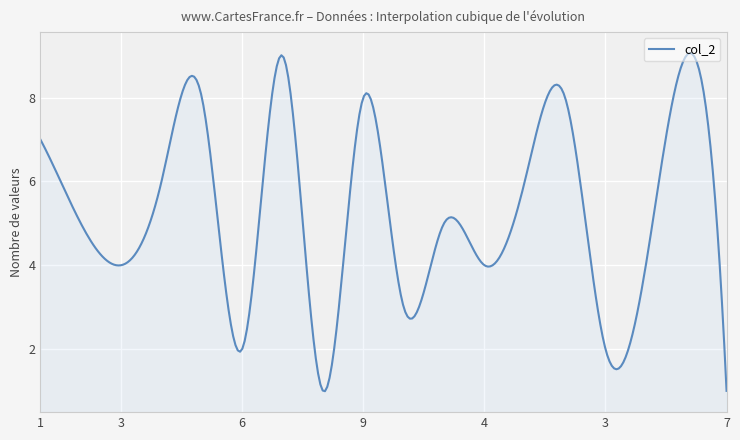

What is the maximum value shown in the chart?

9.1